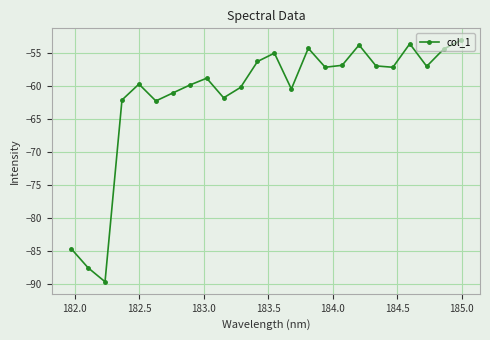

What is the difference between the maximum and minimum values?

36.6